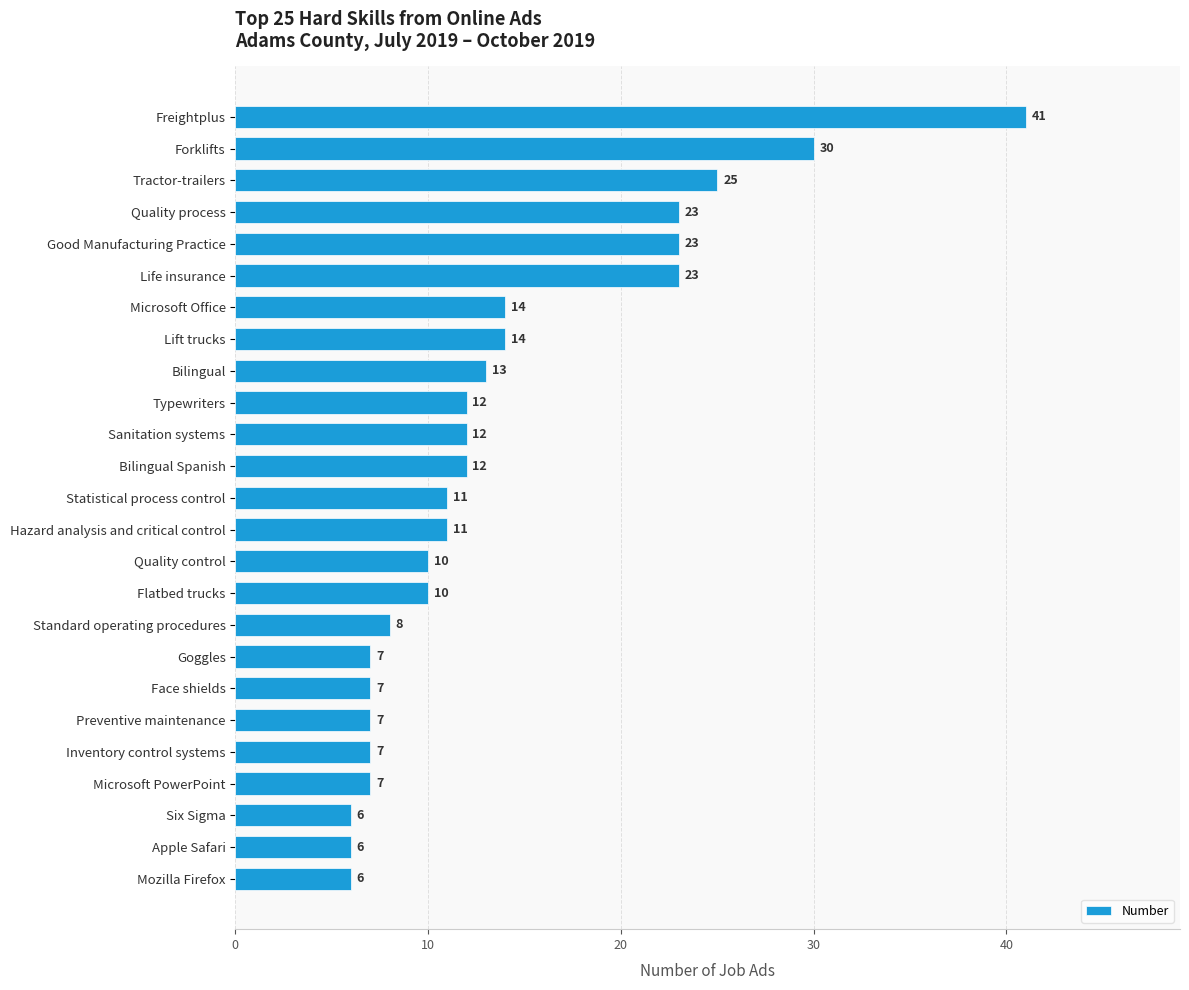

What is the sum of the values at Quality process and Standard operating procedures?

31